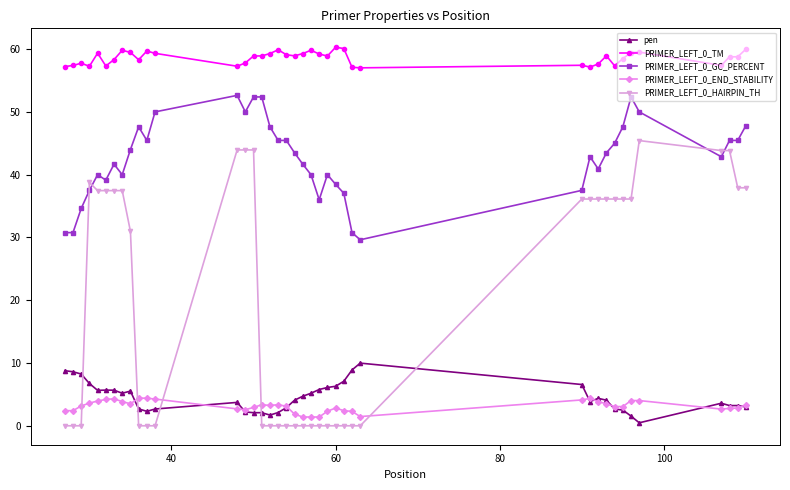

Which series has the largest total across all categories?

PRIMER_LEFT_0_TM